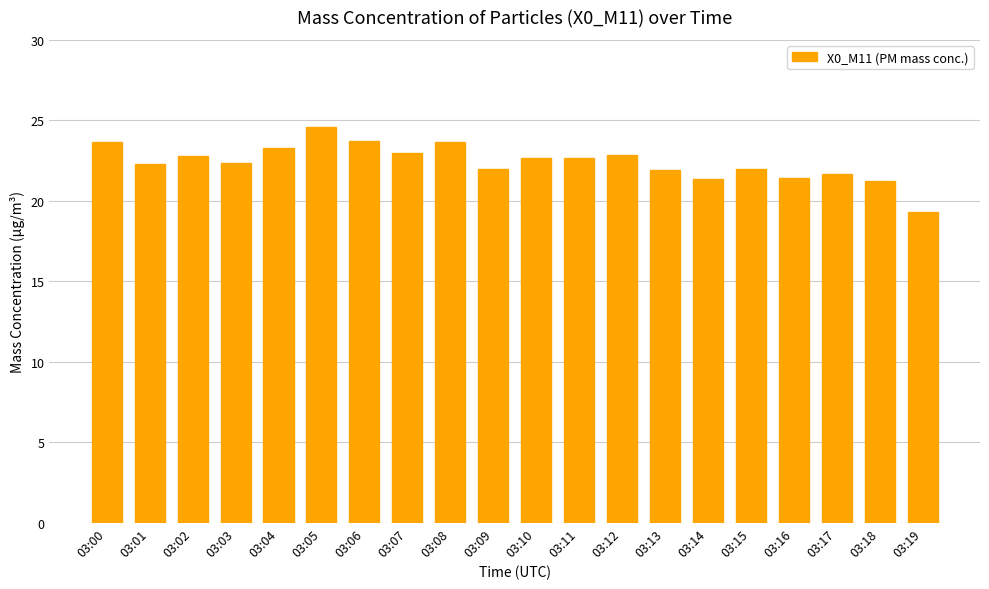

What is the sum of all values?

448.4